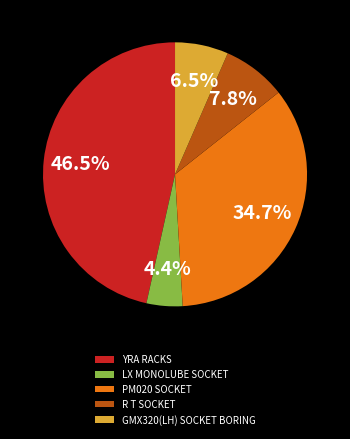

To the nearest percent, what is the combined percentage of R T SOCKET and YRA RACKS?

54%